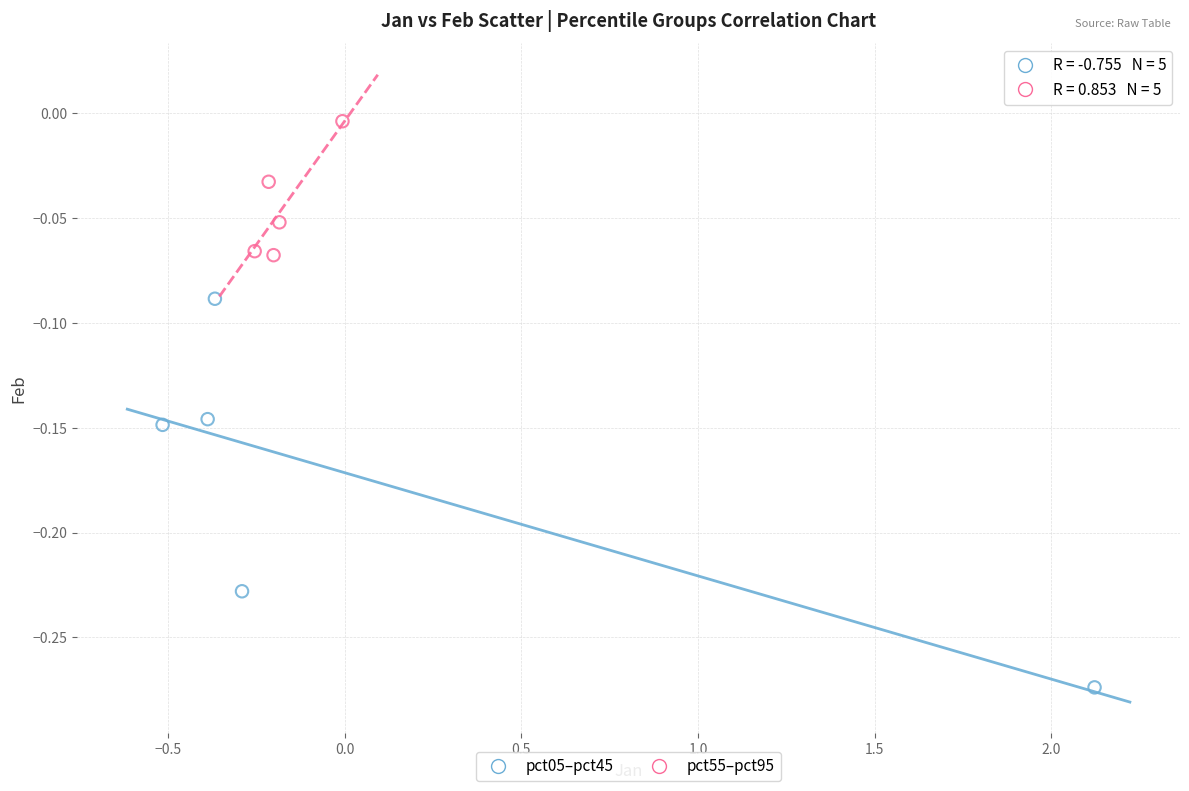

Which series has the largest Y range (max minus min)?

pct05–pct45